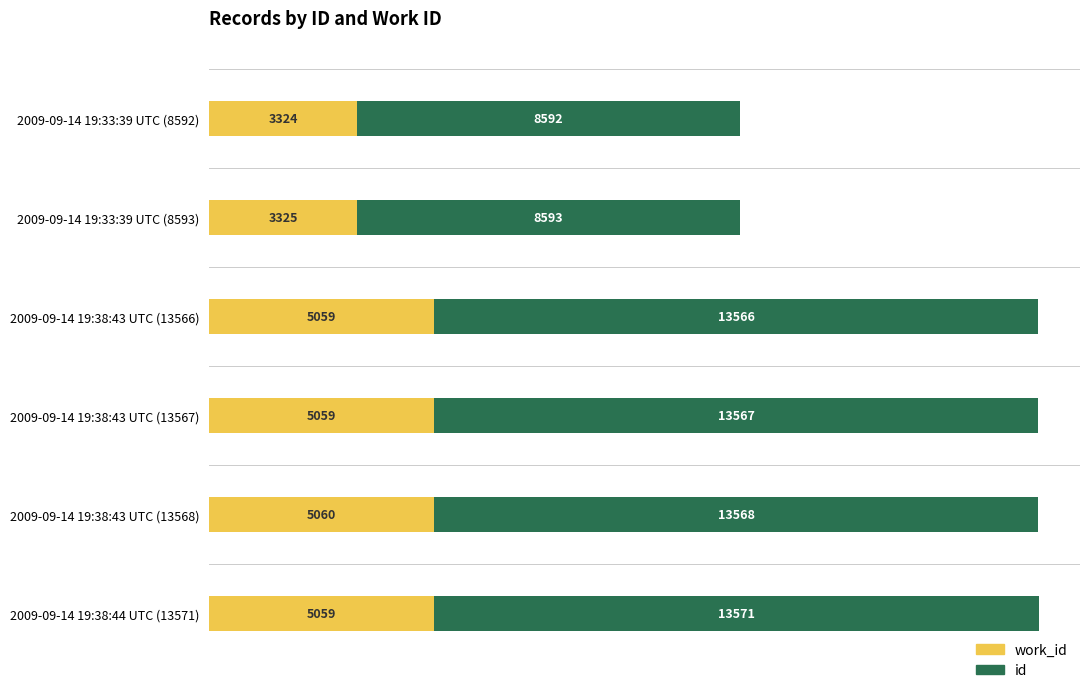

At which category is the sum across all series the highest?

2009-09-14 19:38:44 UTC (13571)